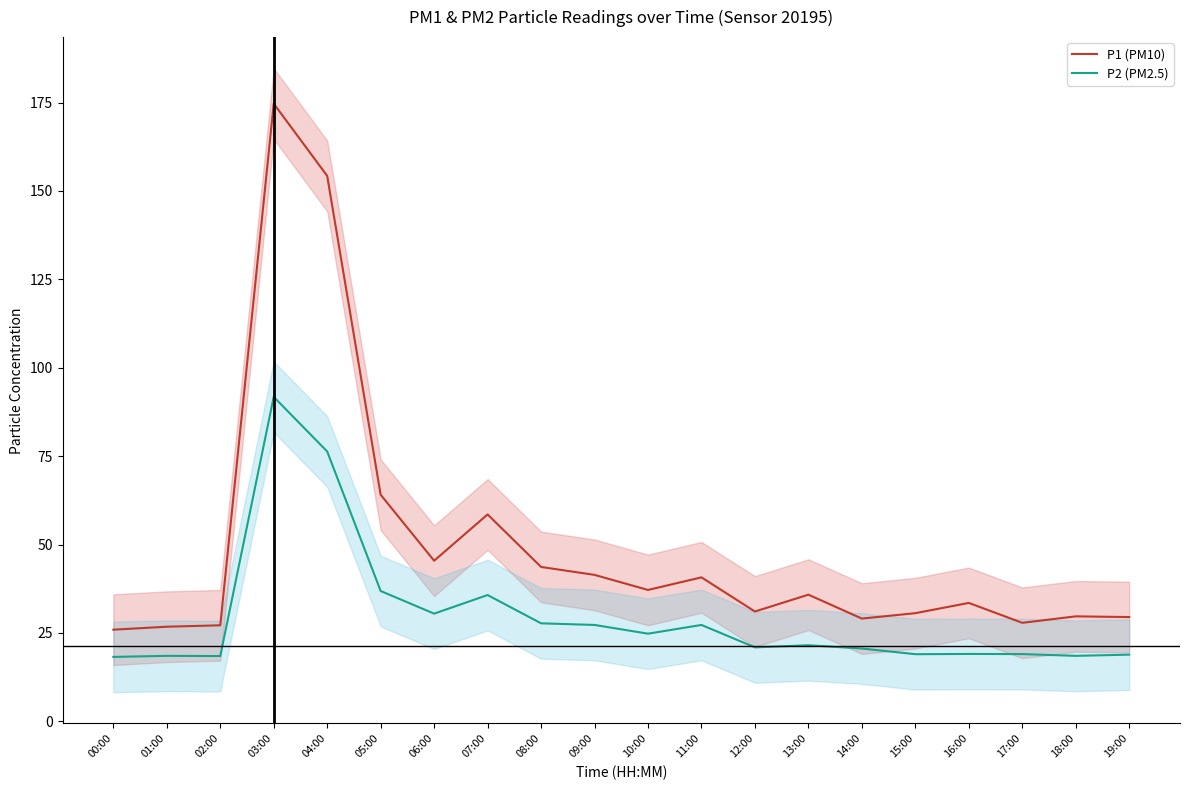

True or false: P2 (PM2.5) and P1 (PM10) cross at least once.

False